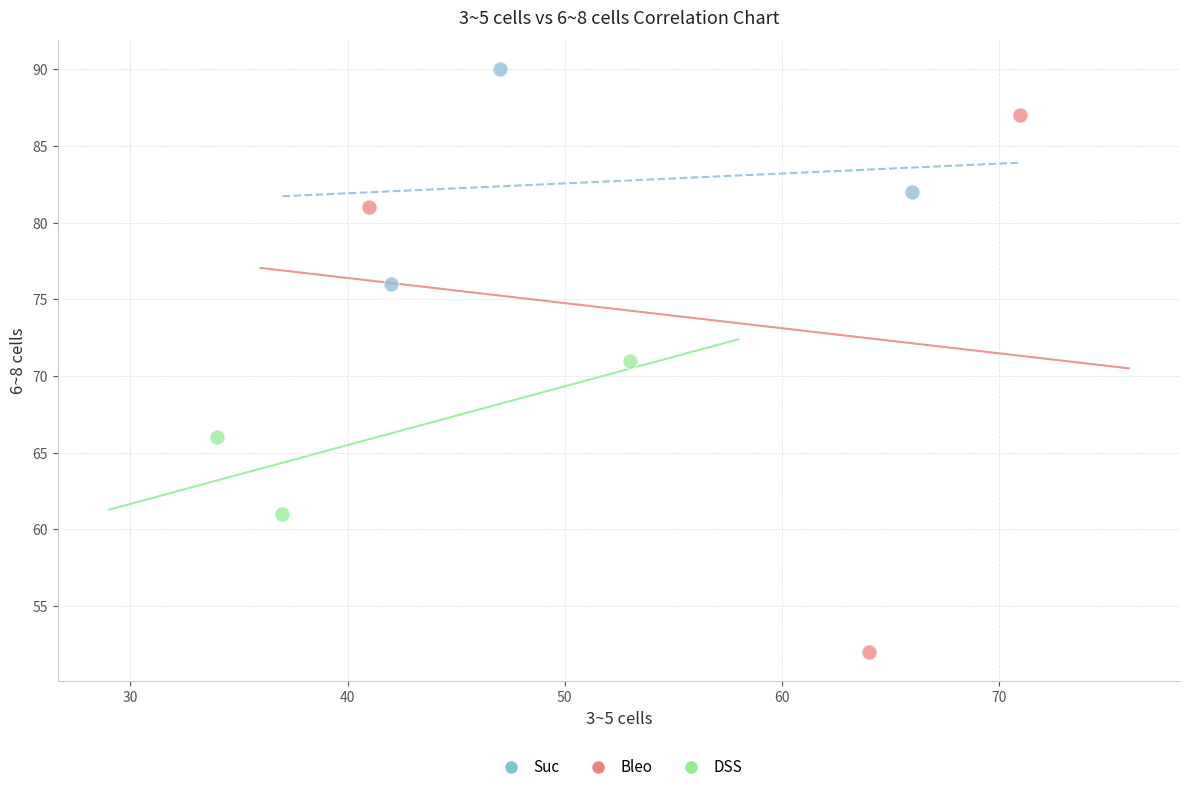

Which series contains the highest Y value?

Suc